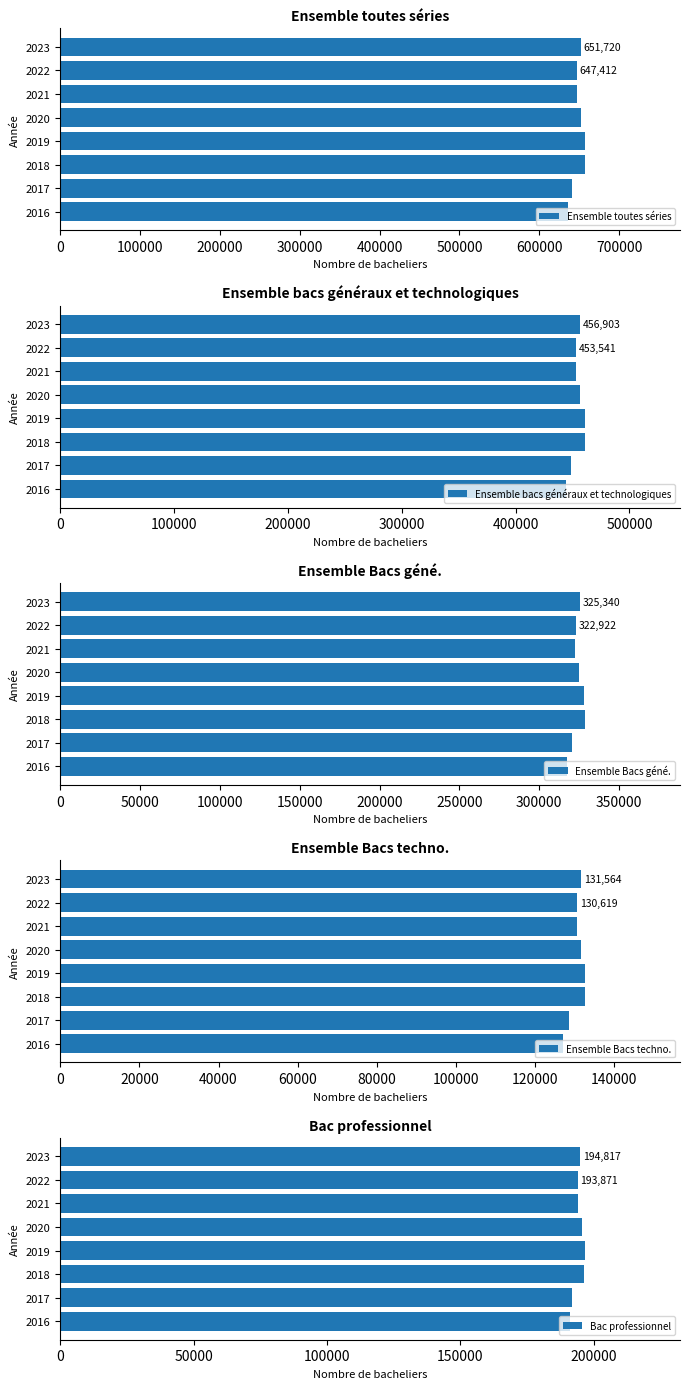

What is the difference between the maximum and minimum values in the Ensemble toutes séries series?

22078.6